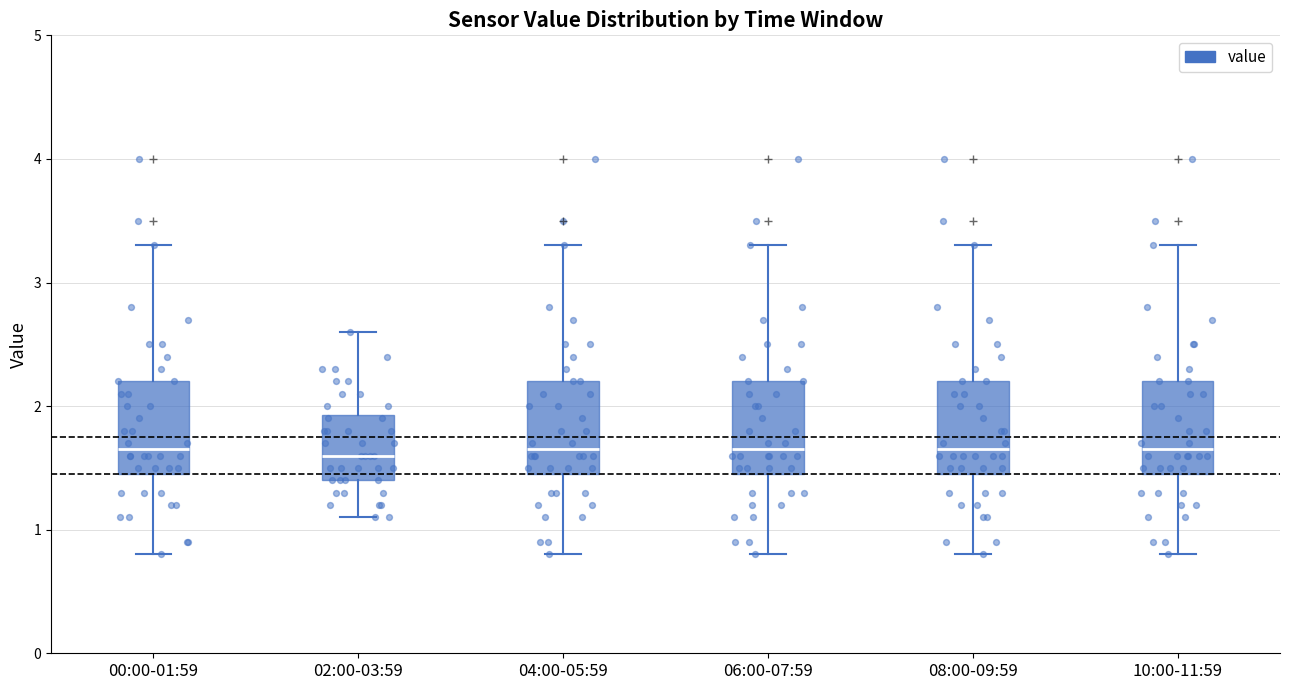

Where does the upper whisker of the box for 00:00-01:59 end on the y-axis? The values are not printed on the chart, so give them approximately, as read against the axis.

3.3